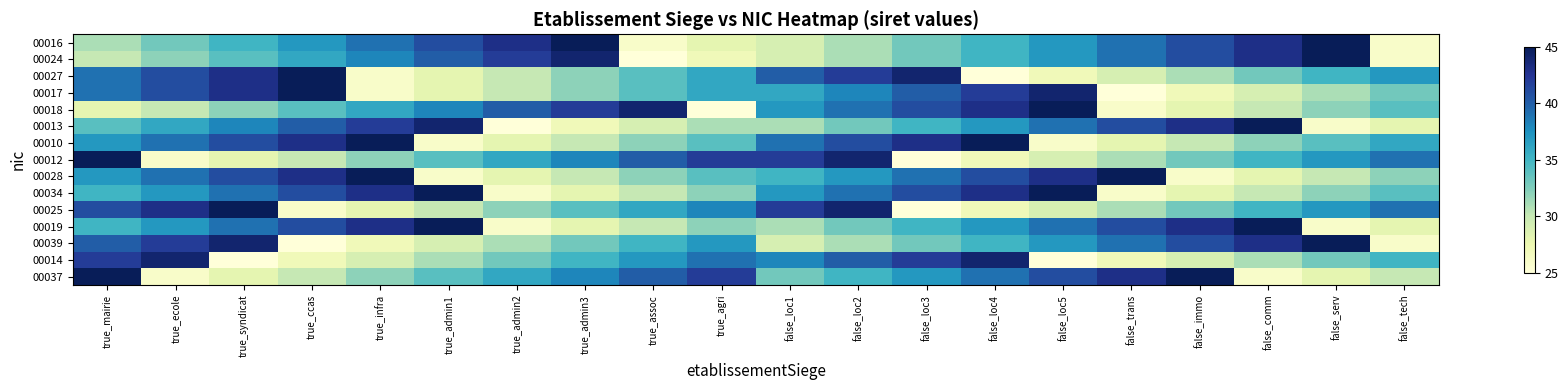

Between true_infra and false_loc1, which series saw the biggest shift?

00027